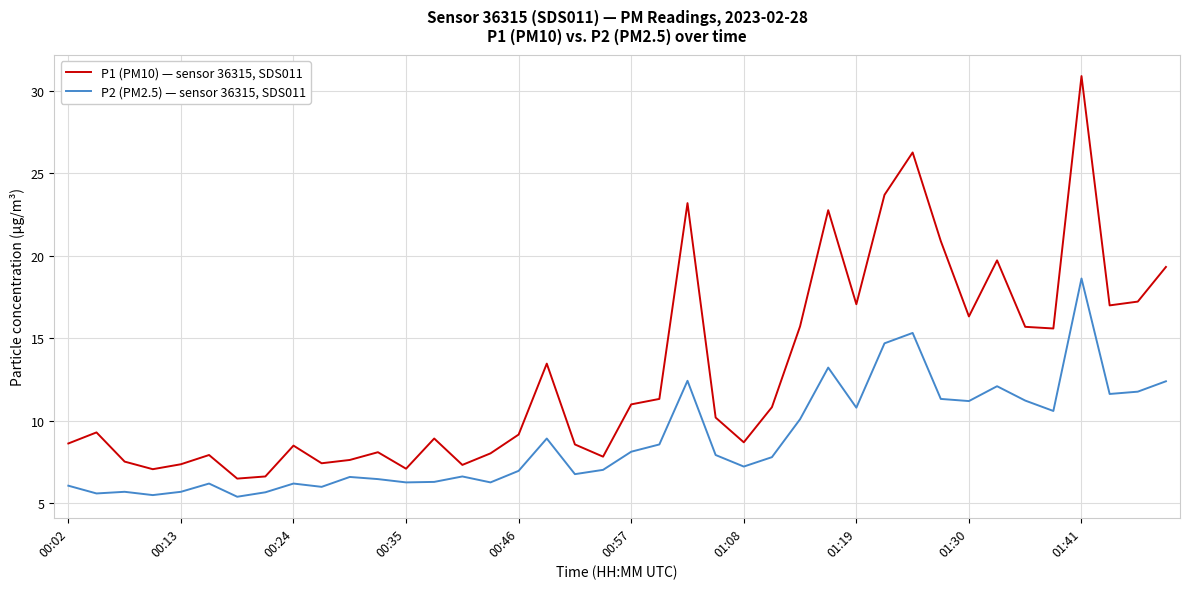

Which series has the widest spread of values?

P1 (PM10) — sensor 36315, SDS011